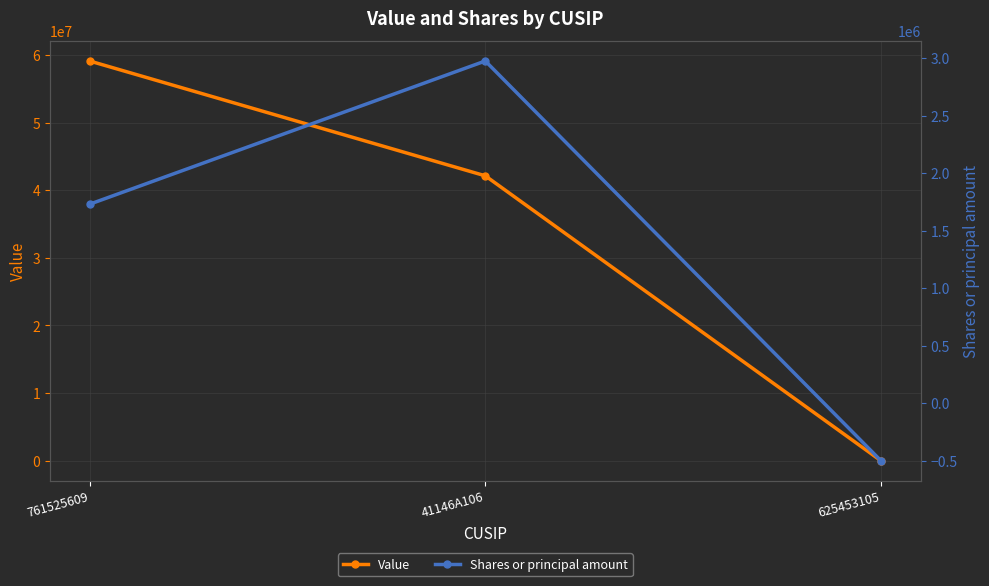

Count the Shares or principal amount values in the range -500003 to 2974748.

3